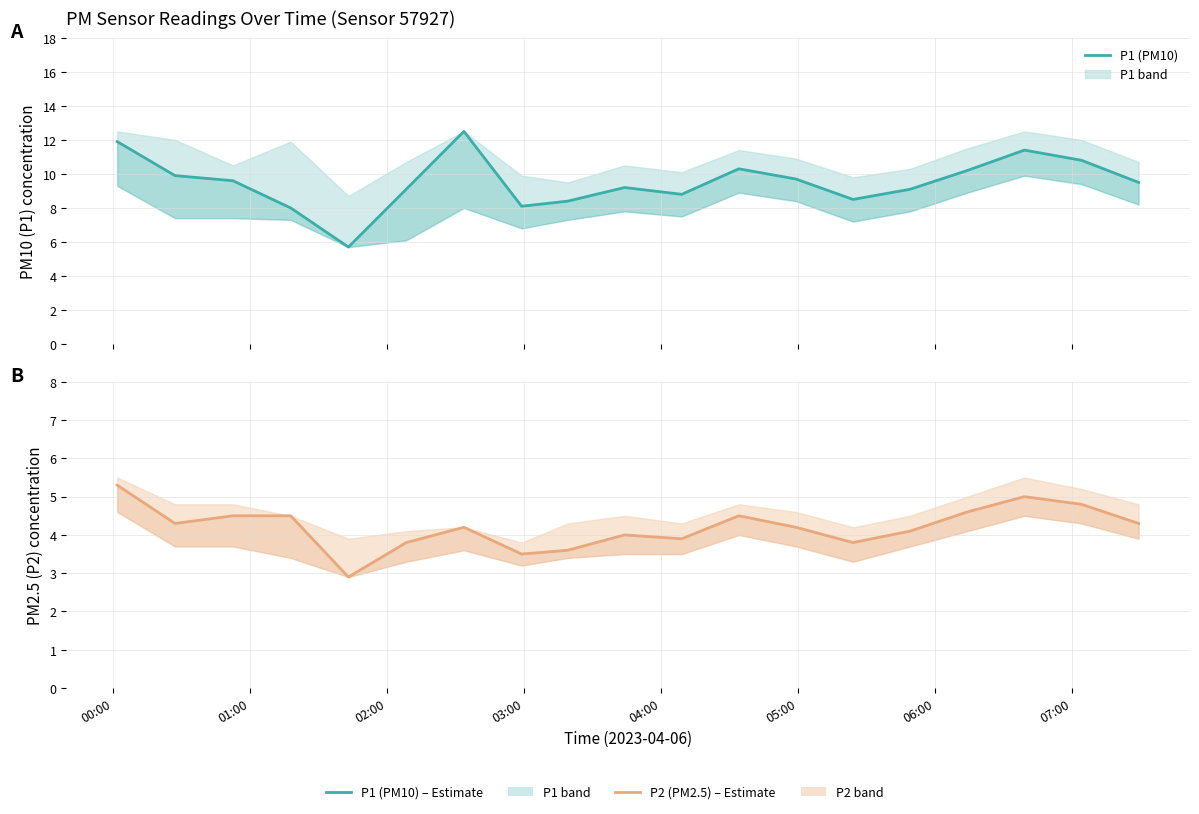

What is the difference between the maximum and minimum values in the P2 (PM2.5) series?

2.4